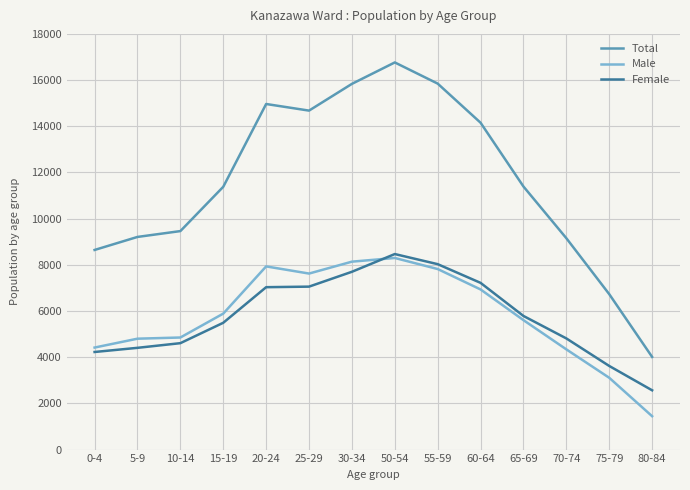

At how many categories does at least one series exceed 5642?

13